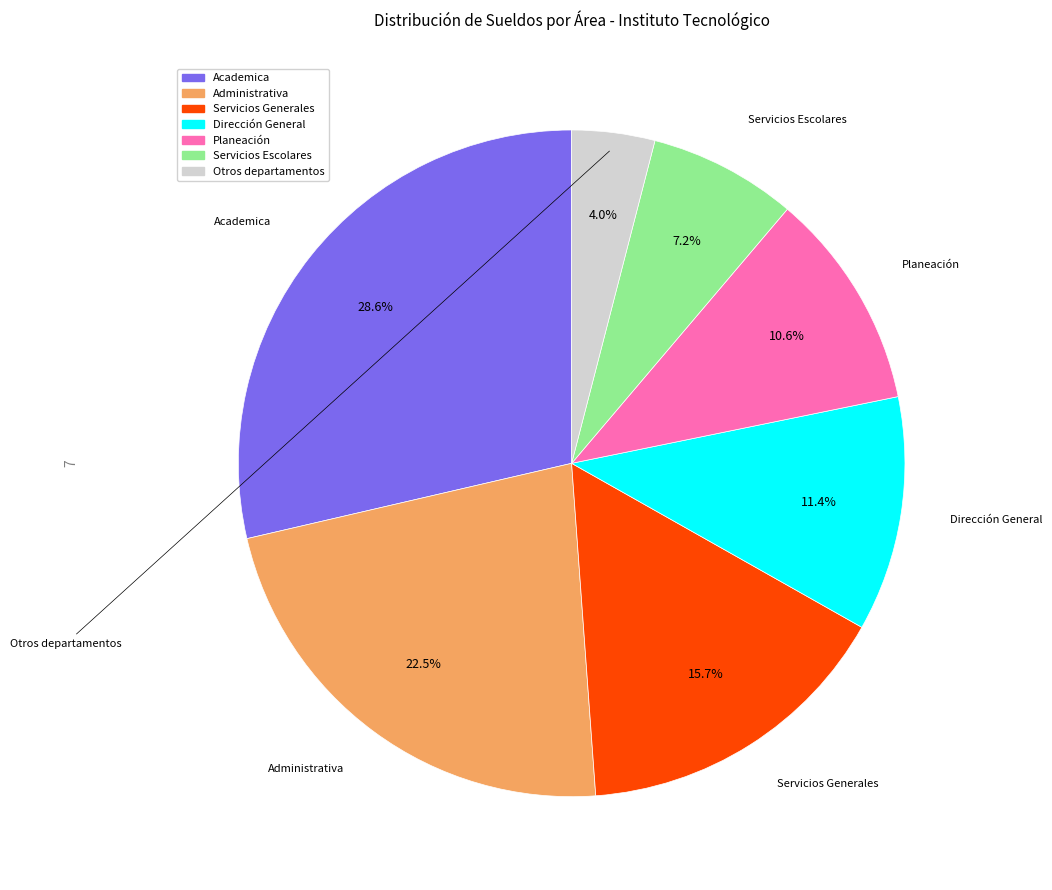

Is there any slice that represents more than half of the pie?

No